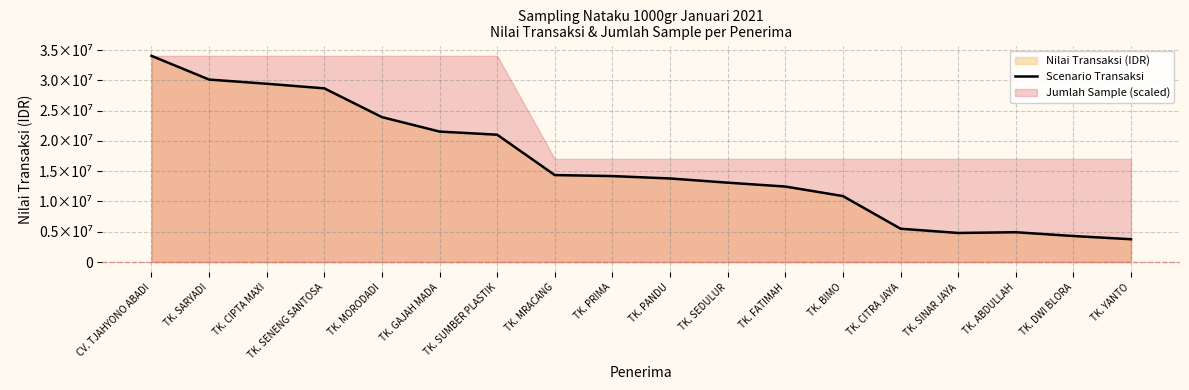

Which label corresponds to the smallest value in the chart?

TK. YANTO